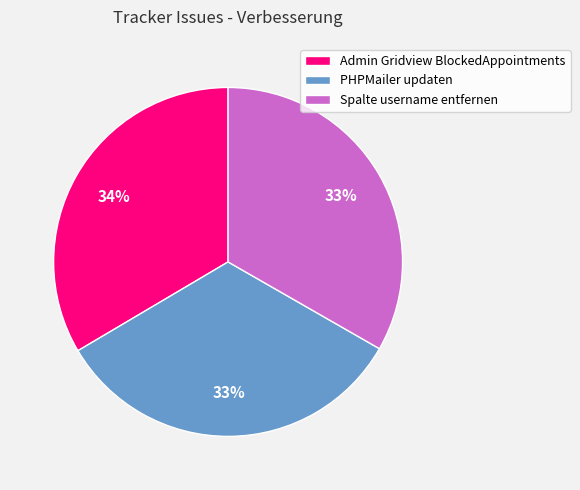

Is the sum of Spalte username entfernen and Admin Gridview BlockedAppointments greater than half?

Yes